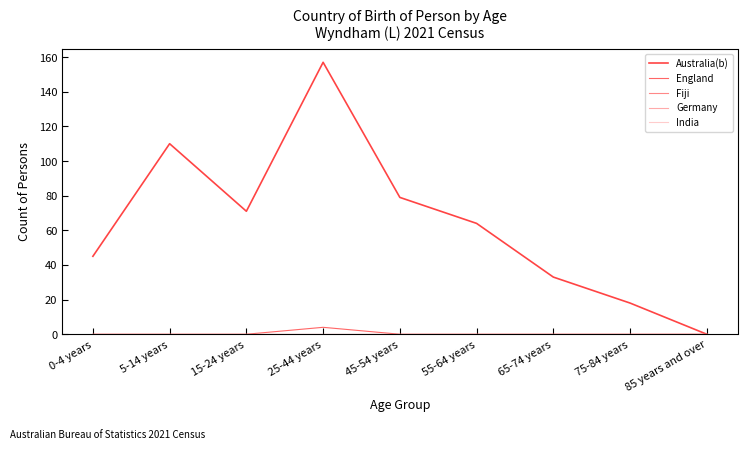

True or false: India and Australia(b) cross at least once.

False